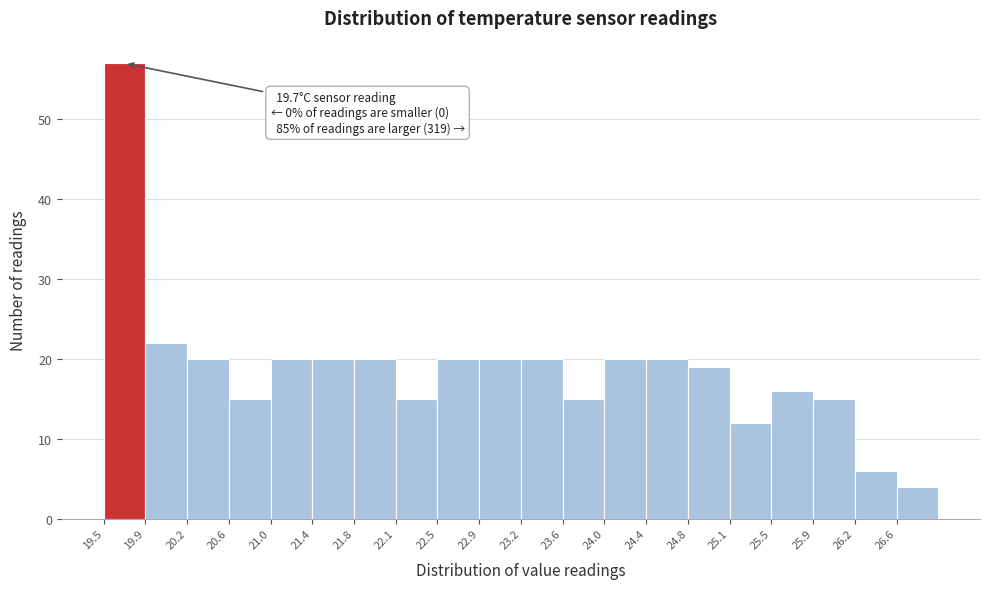

Which range on the x-axis has the tallest bar?

19.500 to 19.875